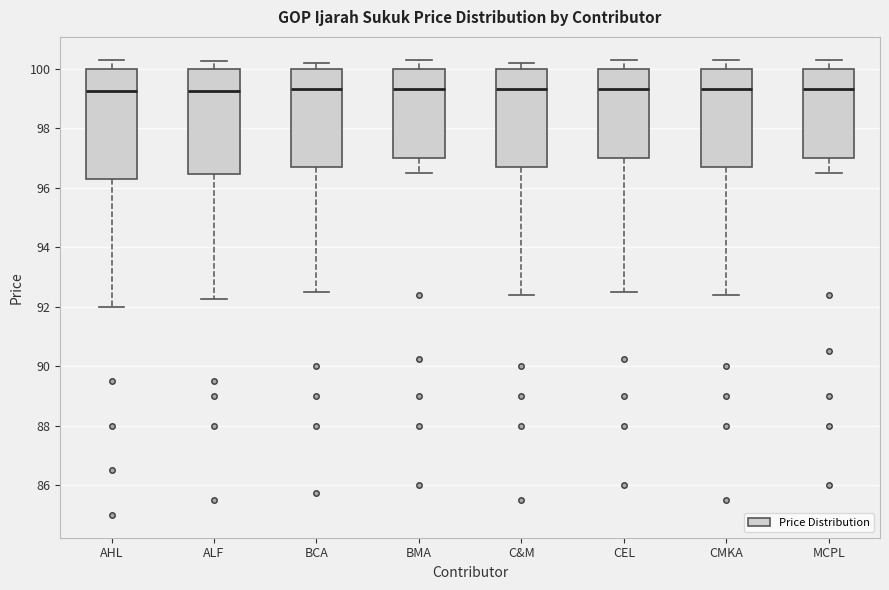

Where does the upper whisker of the box for ALF end on the y-axis? The values are not printed on the chart, so give them approximately, as read against the axis.

100.2